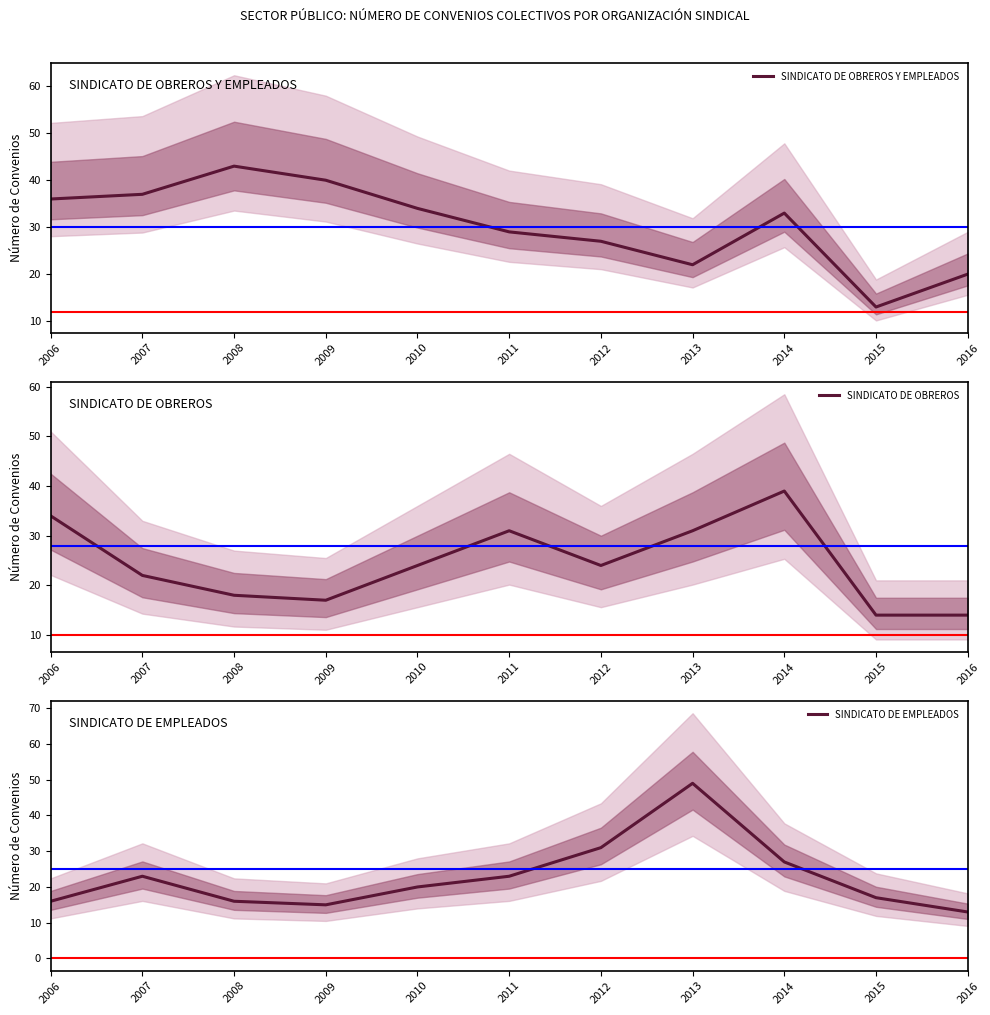

At how many categories does at least one series exceed 37?

4